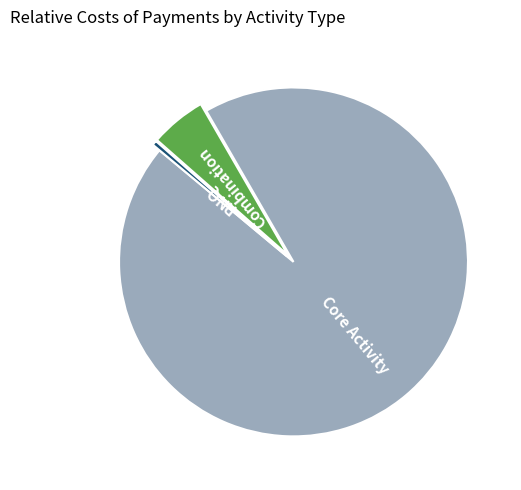

How many segments does this pie chart have?

3